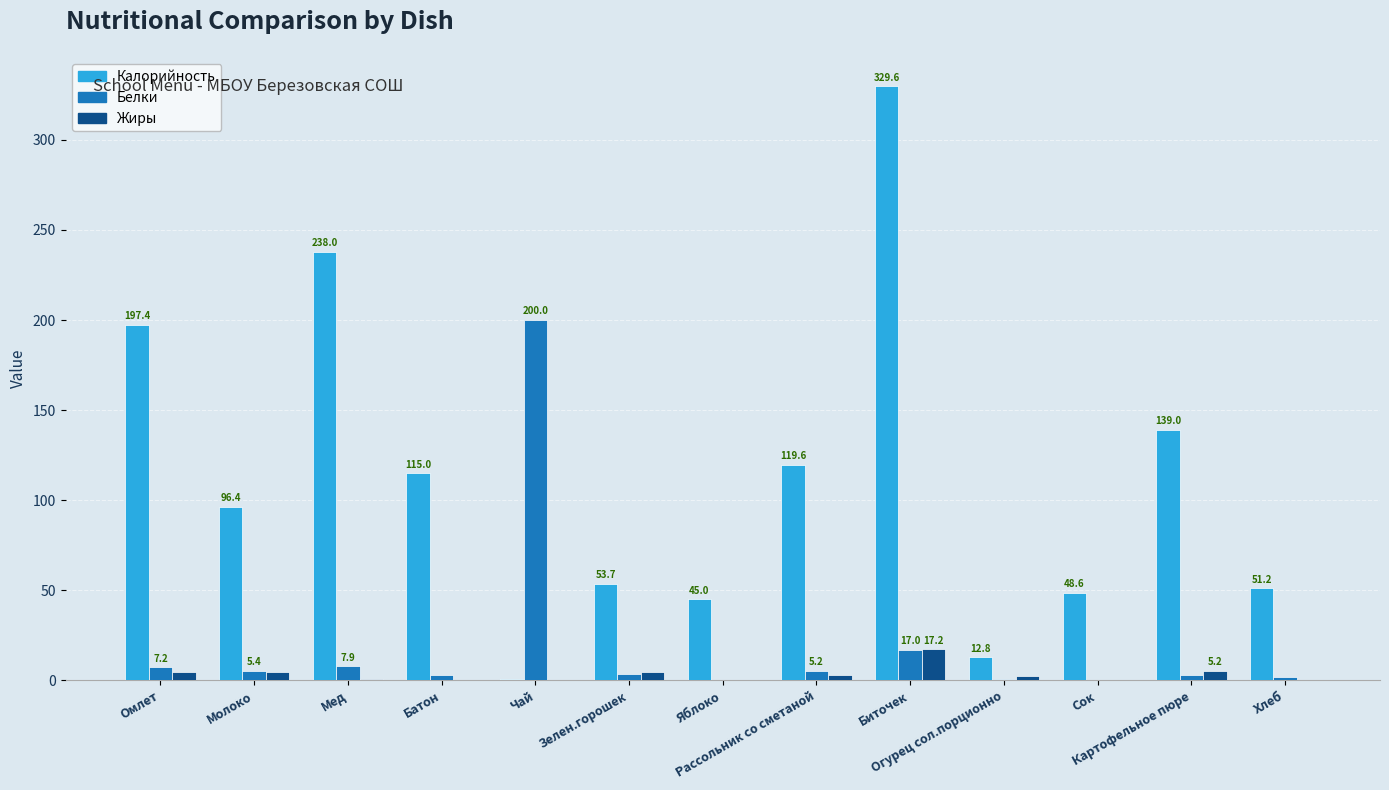

What is the maximum value shown in the chart?

329.6